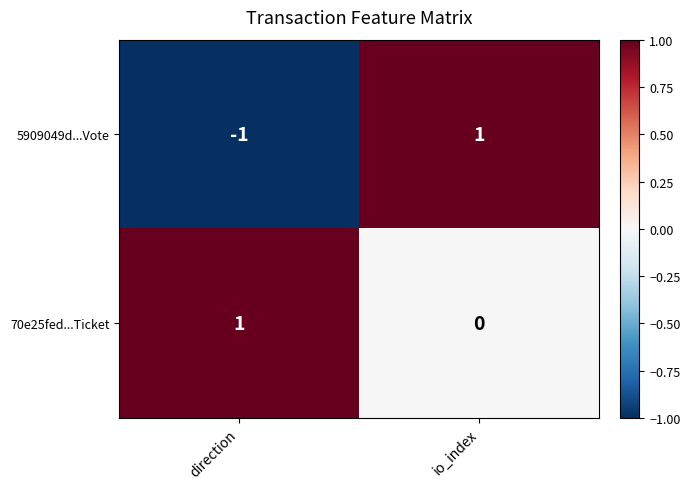

Which category has the lowest value across all series?

direction